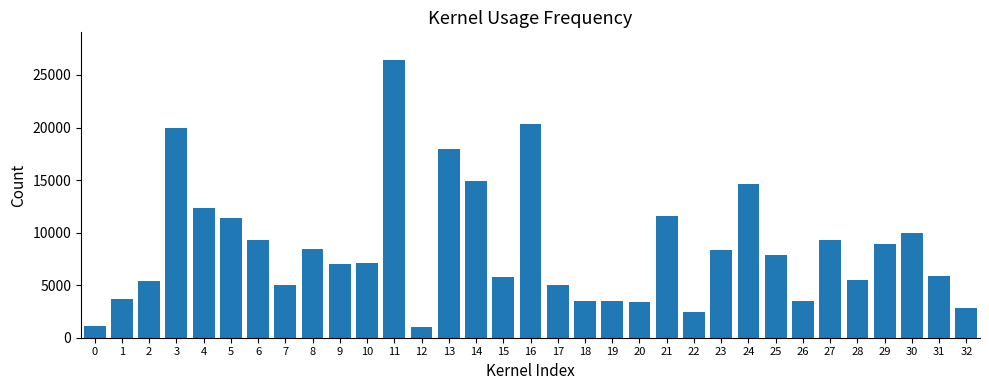

What is the average value?

8587